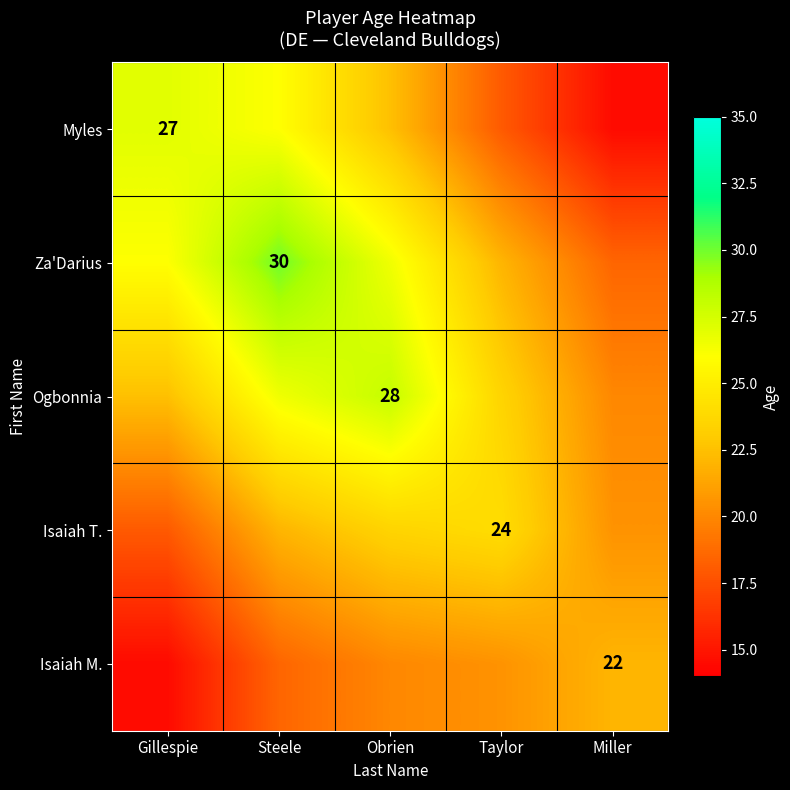

Is it true that Myles equals 45.0 at Gillespie?

False